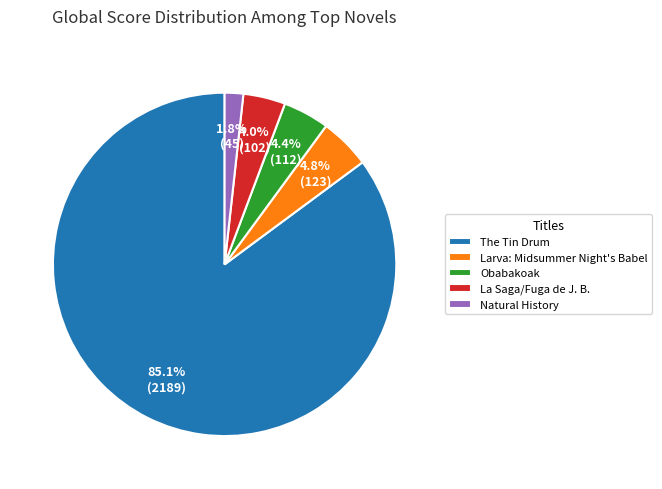

What is the ratio of the value at Larva: Midsummer Night's Babel to the value at La Saga/Fuga de J. B.?

1.2